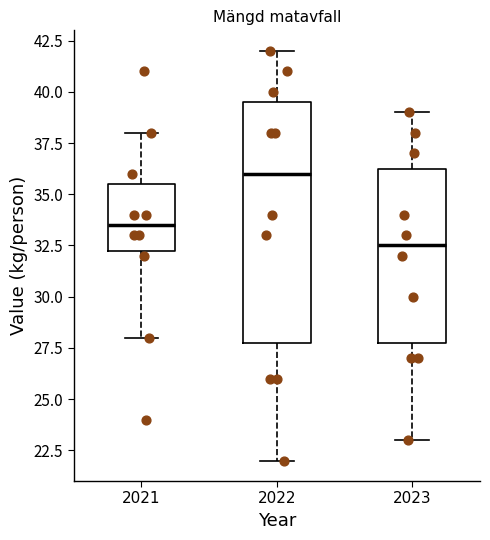

Reading left to right, transcribe this box plot: for each box, give where its median line is, the range the box spans, and where its two whiskers end, as read against the y-axis. The values are not printed on the chart, so give them approximately, as read against the axis.

2021: median 33.5, box 32.5 to 35.5, whiskers 28.0 to 38.0
2022: median 36.0, box 28.0 to 39.5, whiskers 22.0 to 42.0
2023: median 32.5, box 28.0 to 36.5, whiskers 23.0 to 39.0